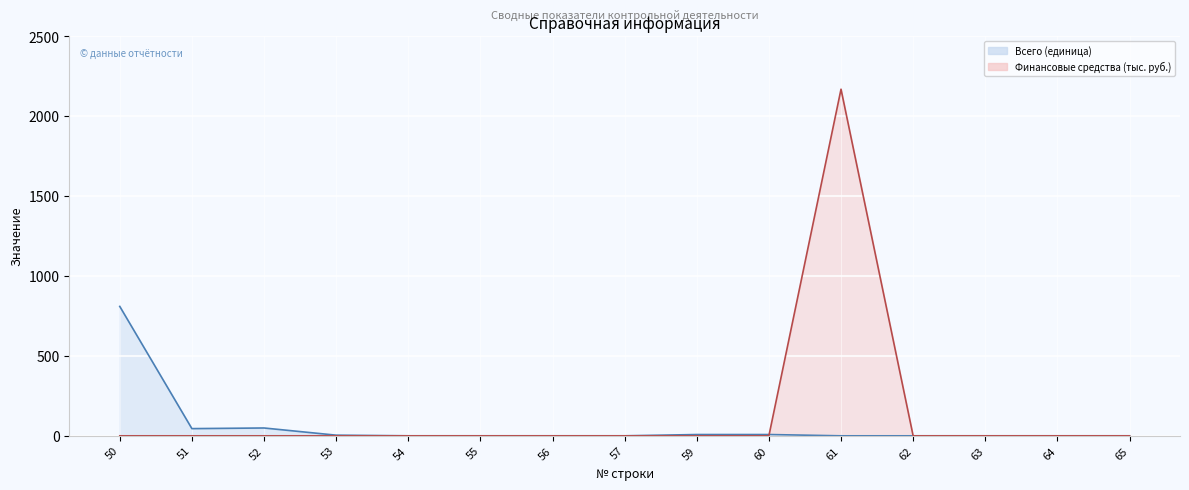

The value of Всего (единица) at 53 is 4.0. True or false?

True